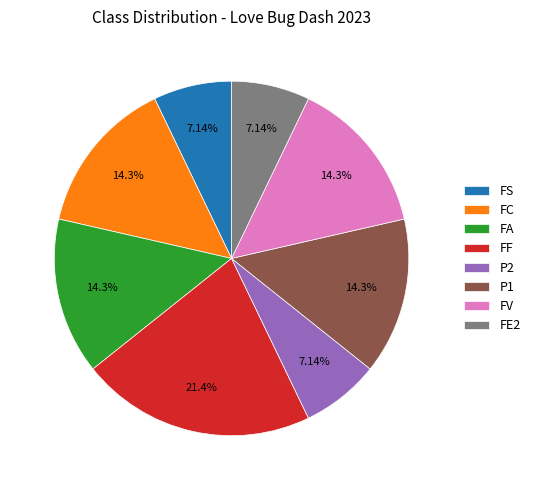

Which category has the biggest portion of the pie?

FF